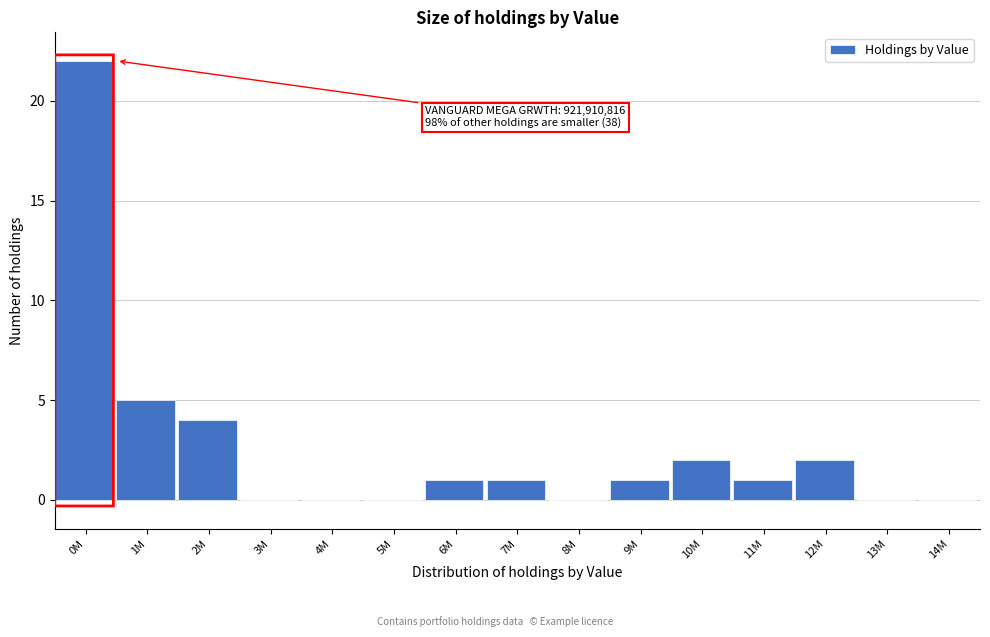

Reading left to right, extract all data points from this chart.

0M=22	1M=5	2M=4	3M=0	4M=0	5M=0	6M=1	7M=1	8M=0	9M=1	10M=2	11M=1	12M=2	13M=0	14M=0